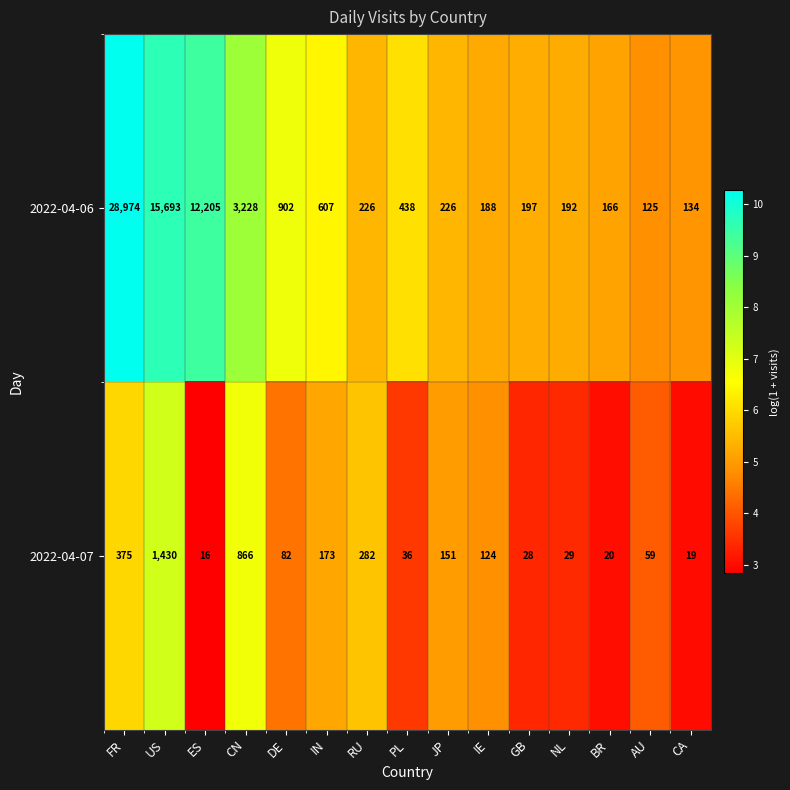

List the series in order of their overall mean, highest first.

2022-04-06, 2022-04-07